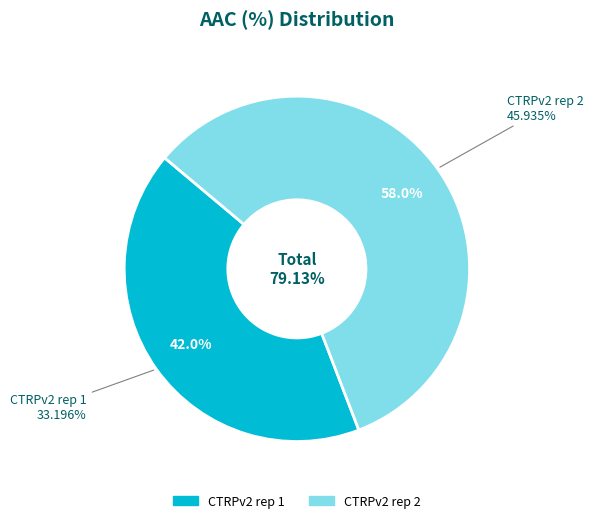

Count the number of slices in the pie.

2